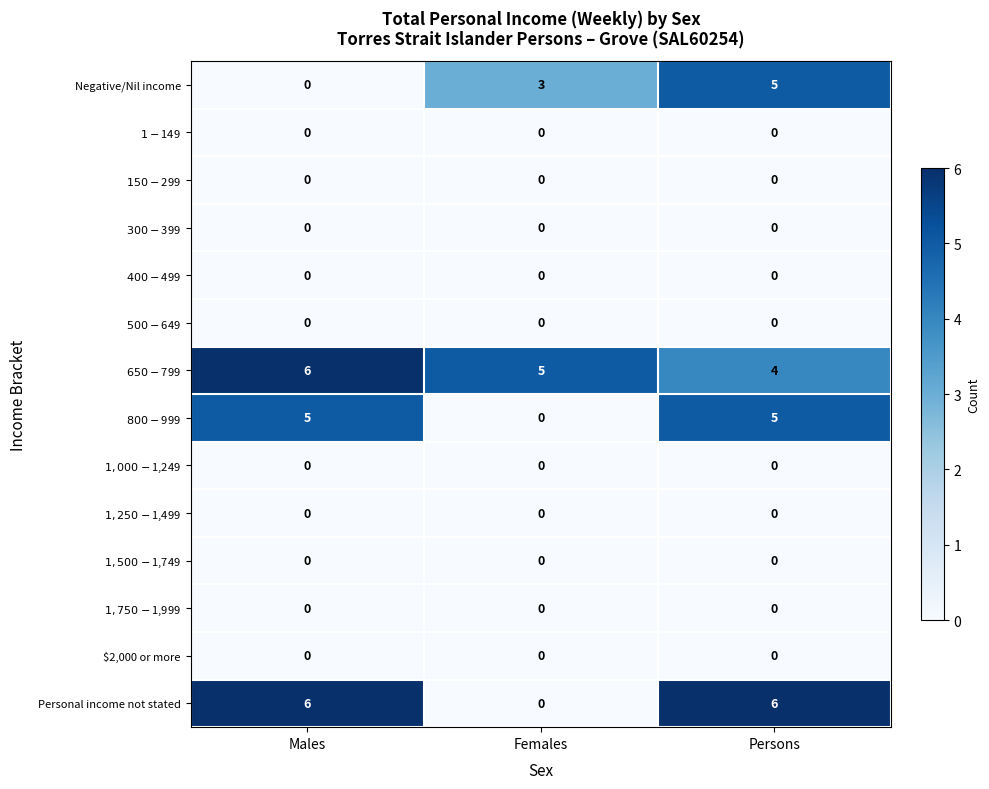

What is the difference between the highest and lowest values at Males?

6